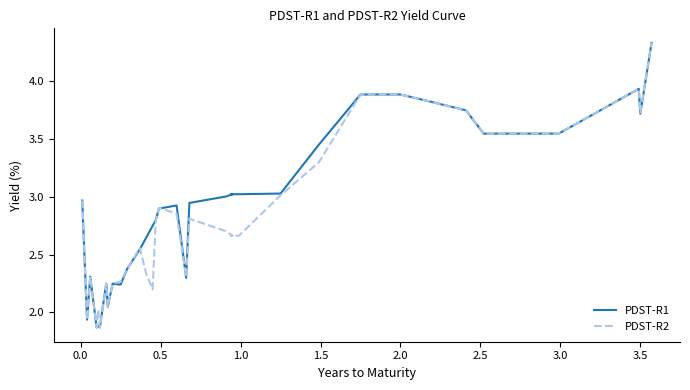

List the series in order of their overall mean, highest first.

PDST-R1, PDST-R2